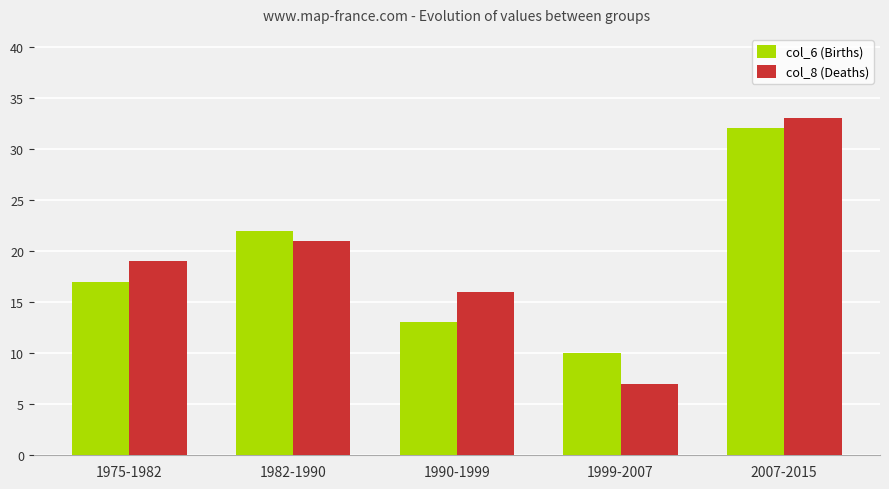

Is the value of col_6 (Births) at 1982-1990 greater than the value of col_8 (Deaths) at 1975-1982?

Yes